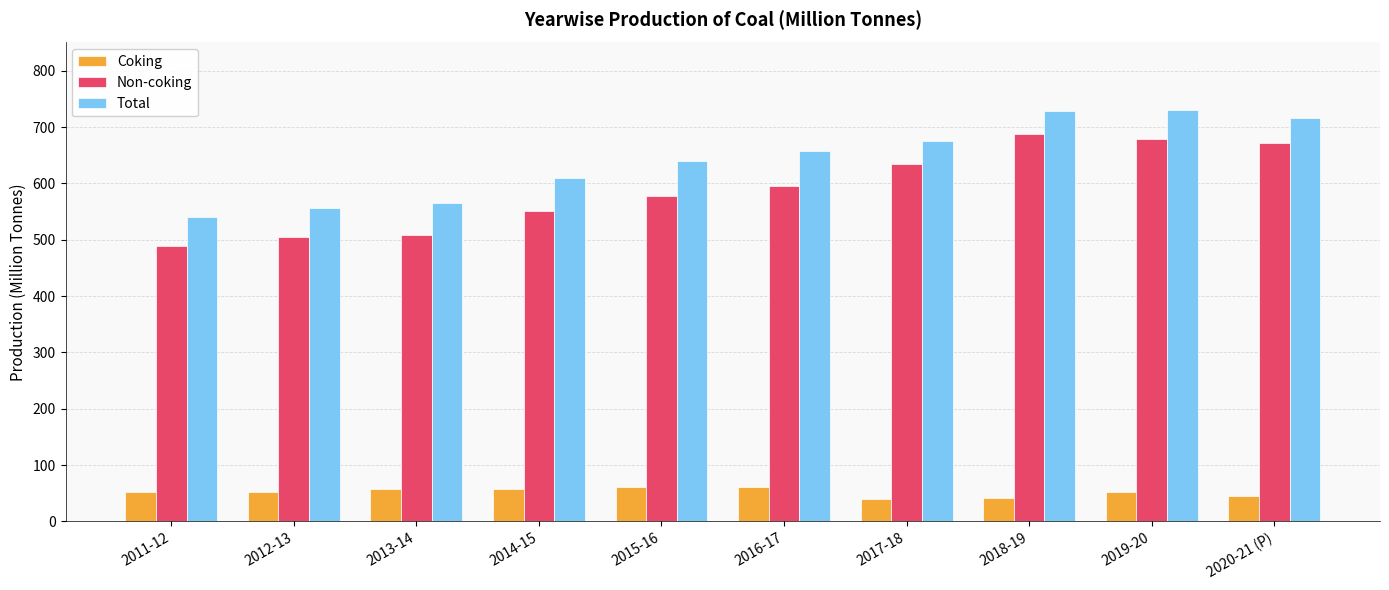

Is it true that Non-coking equals 671.3 at 2020-21 (P)?

True